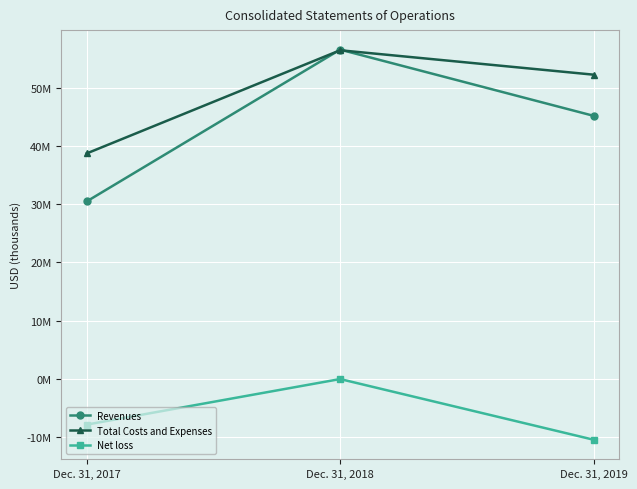

What are all the series names shown in the legend?

Revenues, Total Costs and Expenses, Net loss